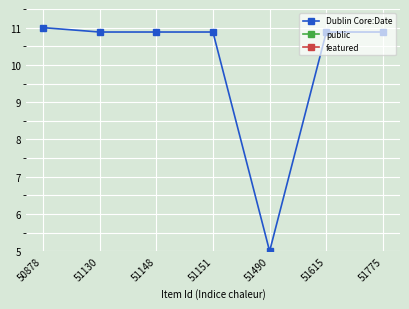

Which category has the highest value across all series?

50878